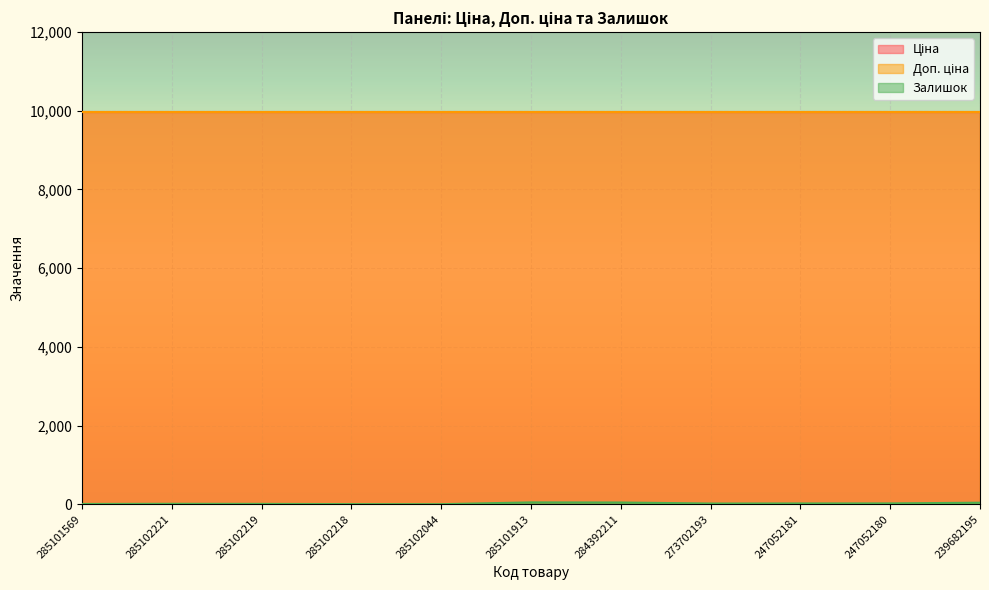

List the series in order of their peak value, highest first.

Ціна, Доп. ціна, Залишок